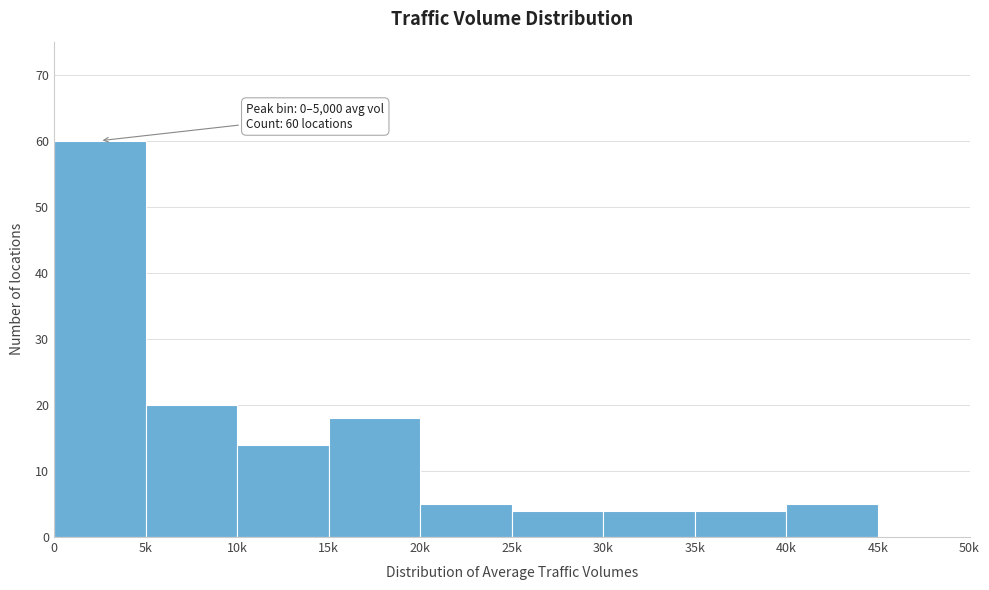

Reading left to right, transcribe all the data shown in this chart.

0=60	5k=20	10k=14	15k=18	20k=5	25k=4	30k=4	35k=4	40k=5	45k=0